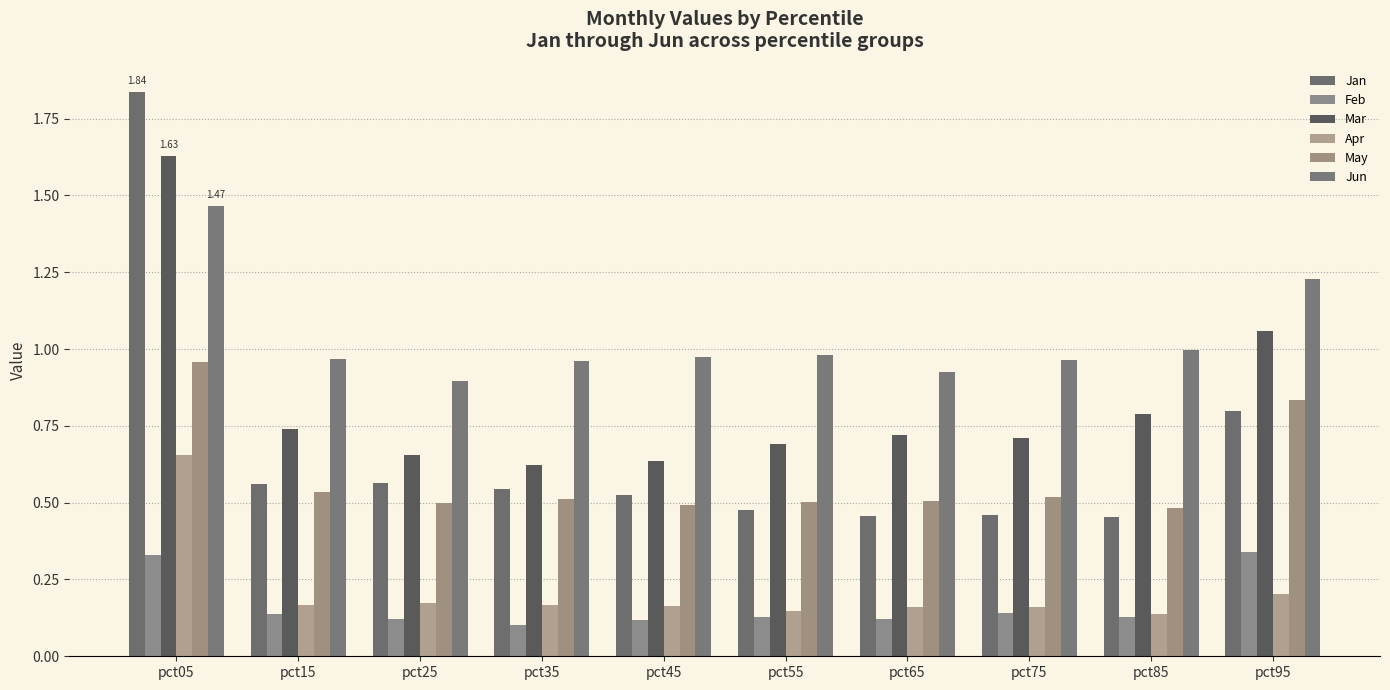

How many bars are there in total?

60